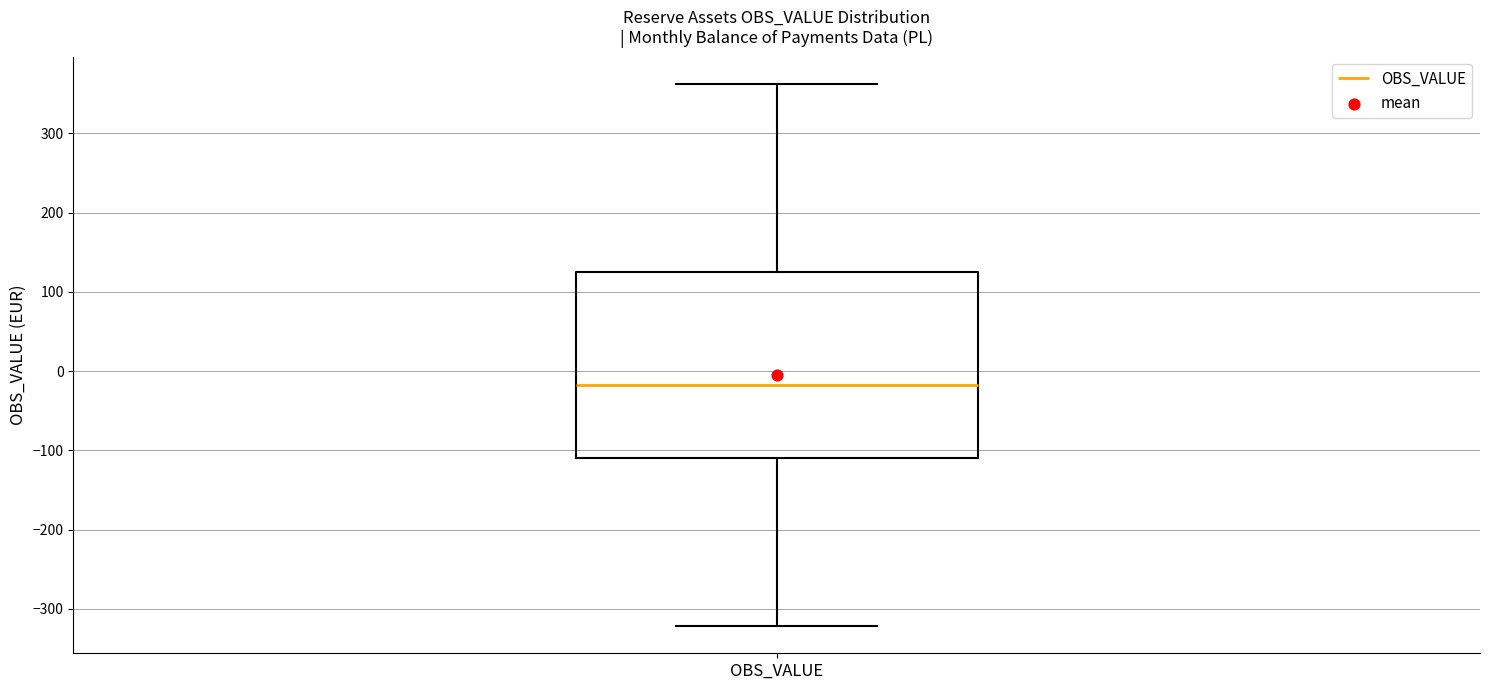

Where does the median line of the box for OBS_VALUE sit on the y-axis? The values are not printed on the chart, so give them approximately, as read against the axis.

-20